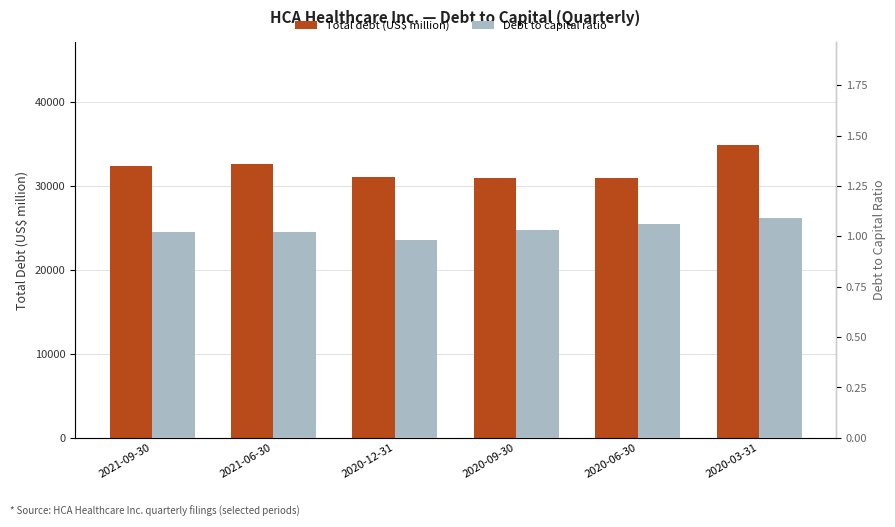

What is the minimum value shown in the chart?

1.0